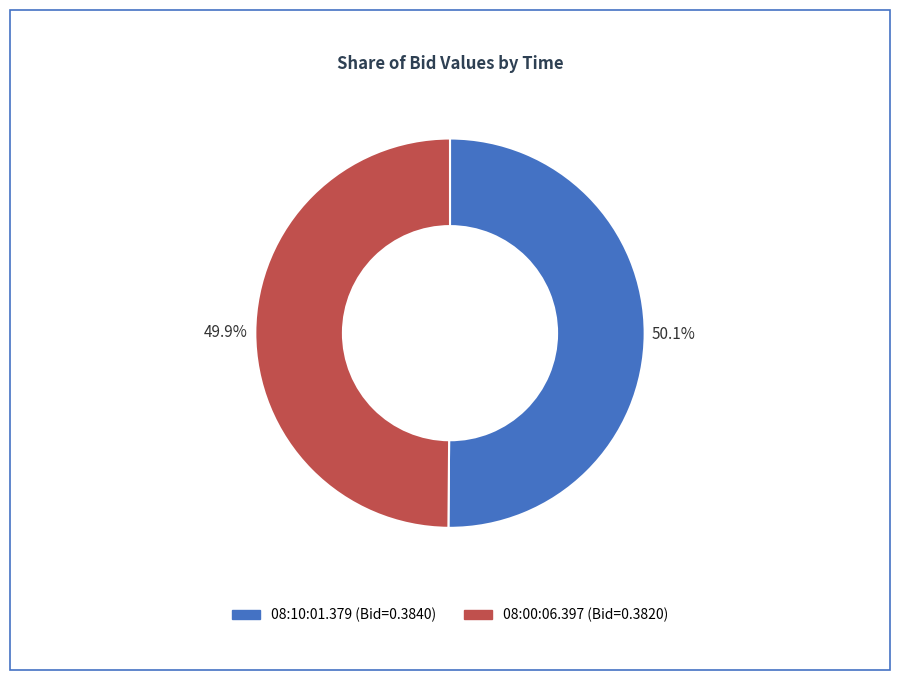

Is it true that 08:00:06.397 is 61% of the pie?

False